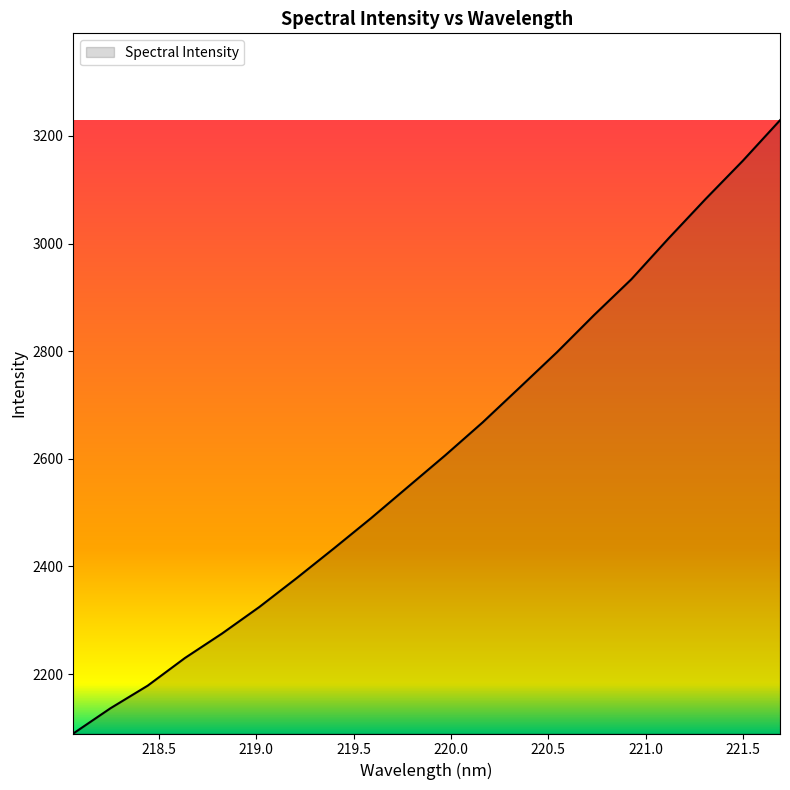

What is the difference between the maximum and minimum values?

1139.3